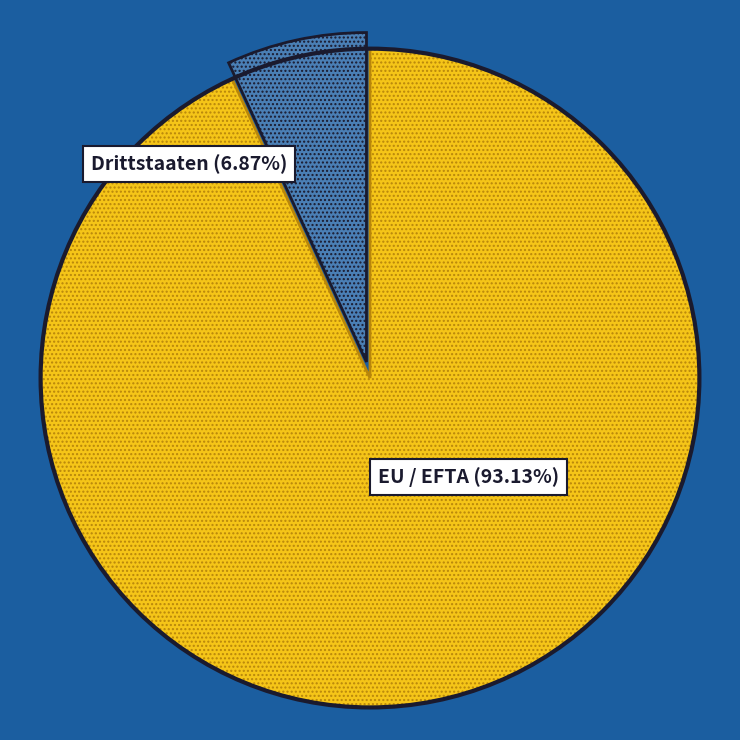

To the nearest percent, what portion does EU / EFTA represent?

93%